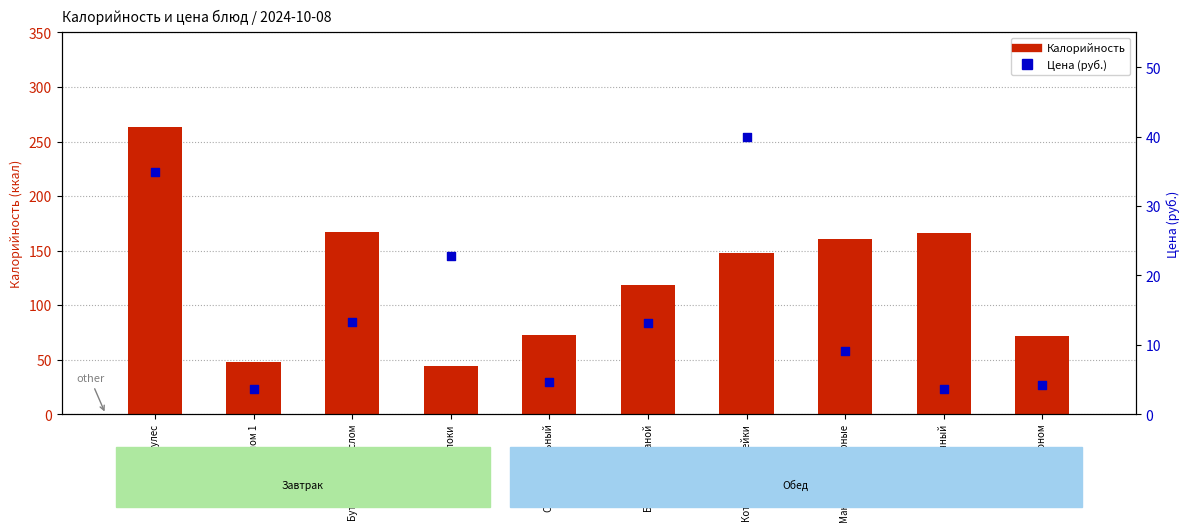

Which series has the widest spread of Y values?

Калорийность